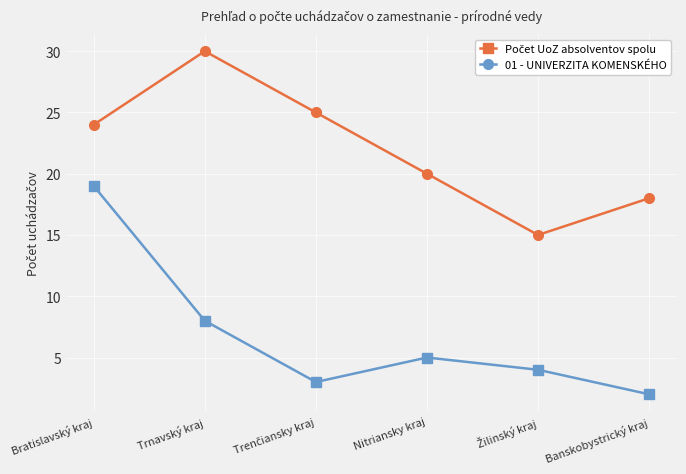

Is it true that 01 - UNIVERZITA KOMENSKÉHO equals 8 at Trnavský kraj?

True